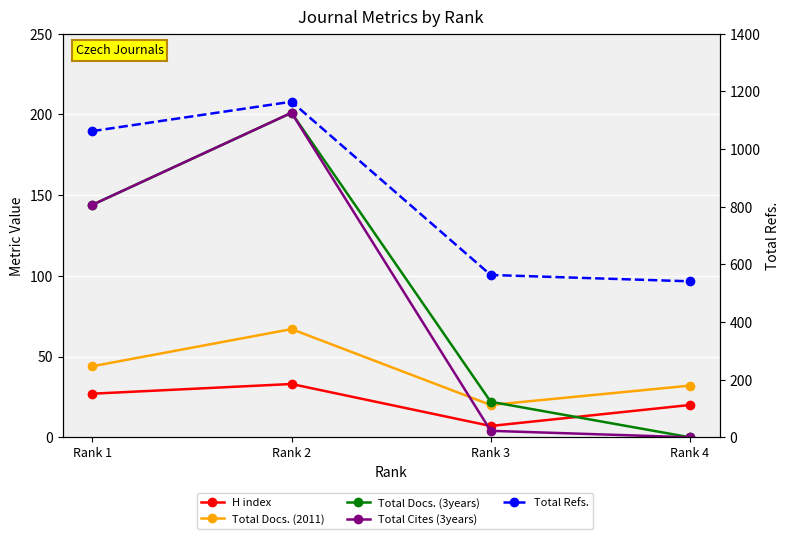

How many interior local peaks does the Total Refs. series have?

1